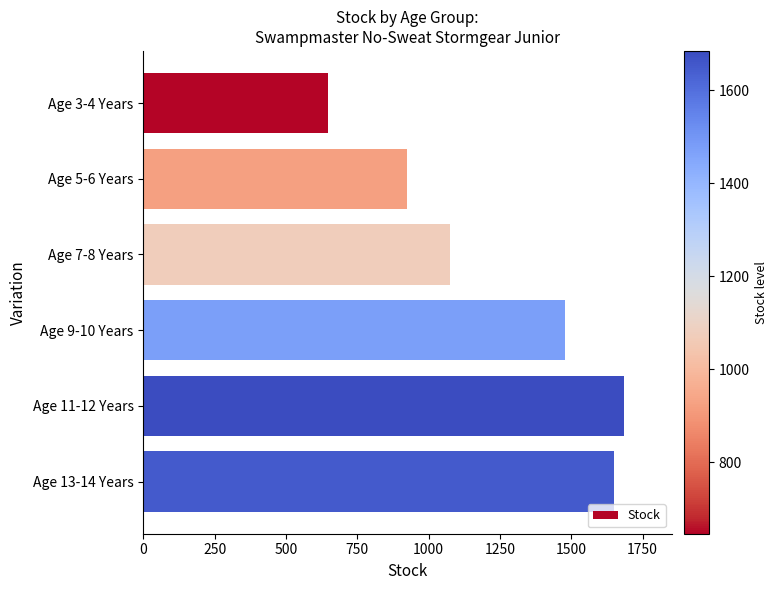

Read the value at Age 9-10 Years, to the nearest 50.

1500